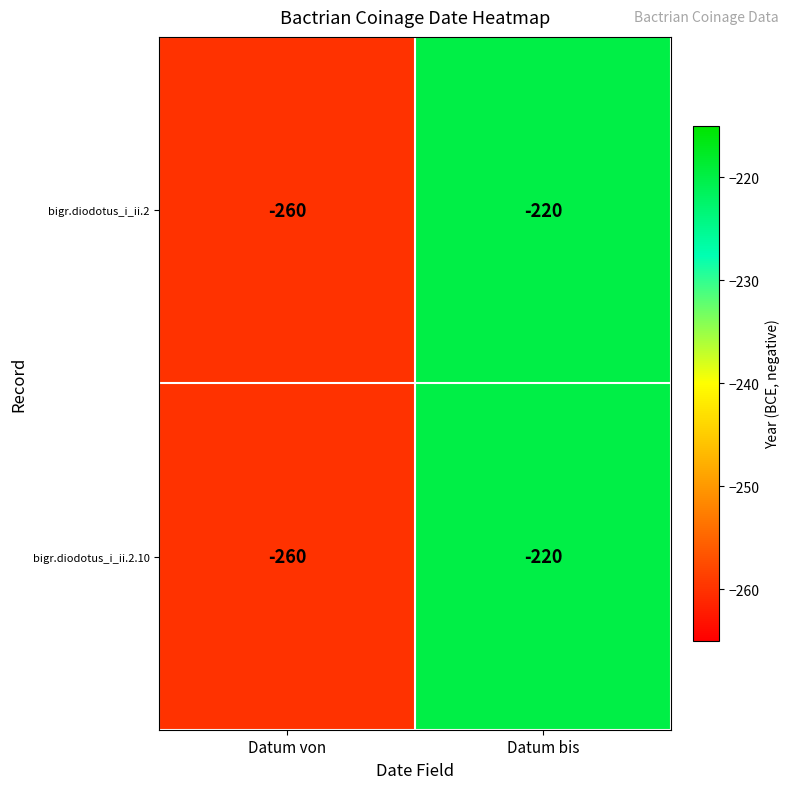

At which category is the sum across all series the highest?

Datum bis